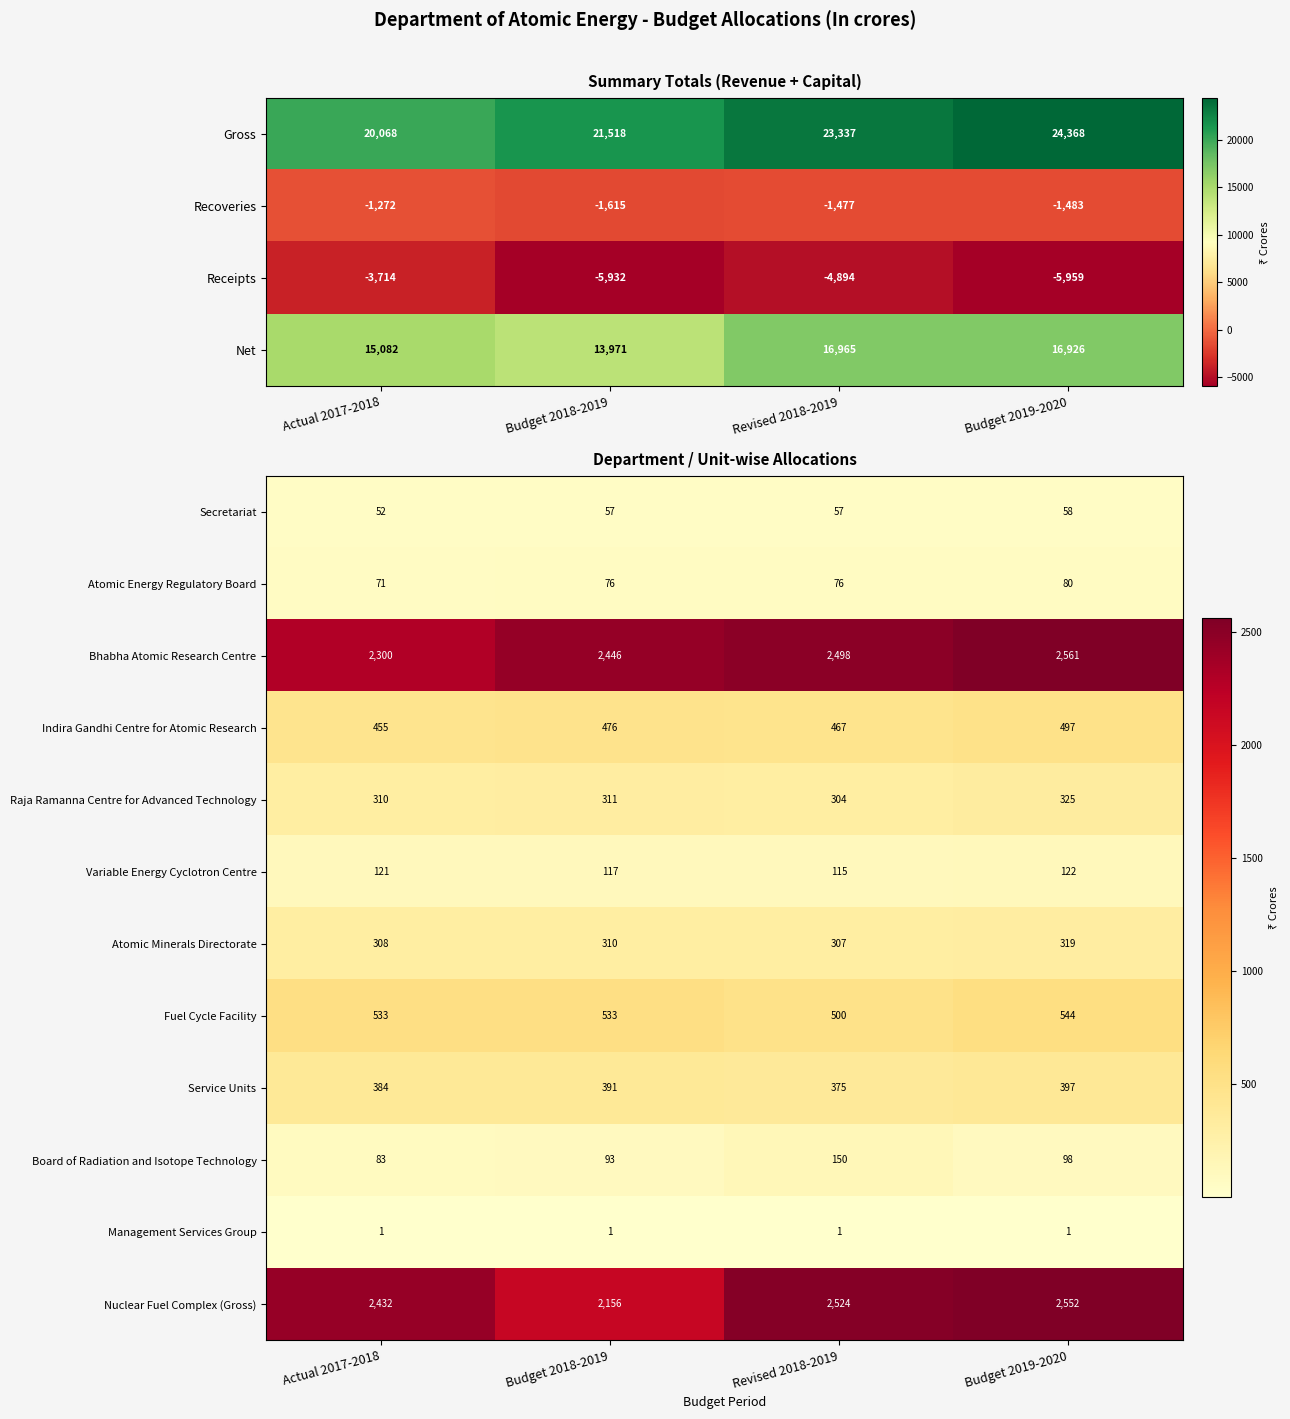

What is the sum of the Secretariat values at Actual 2017-2018 and Budget 2018-2019?

109